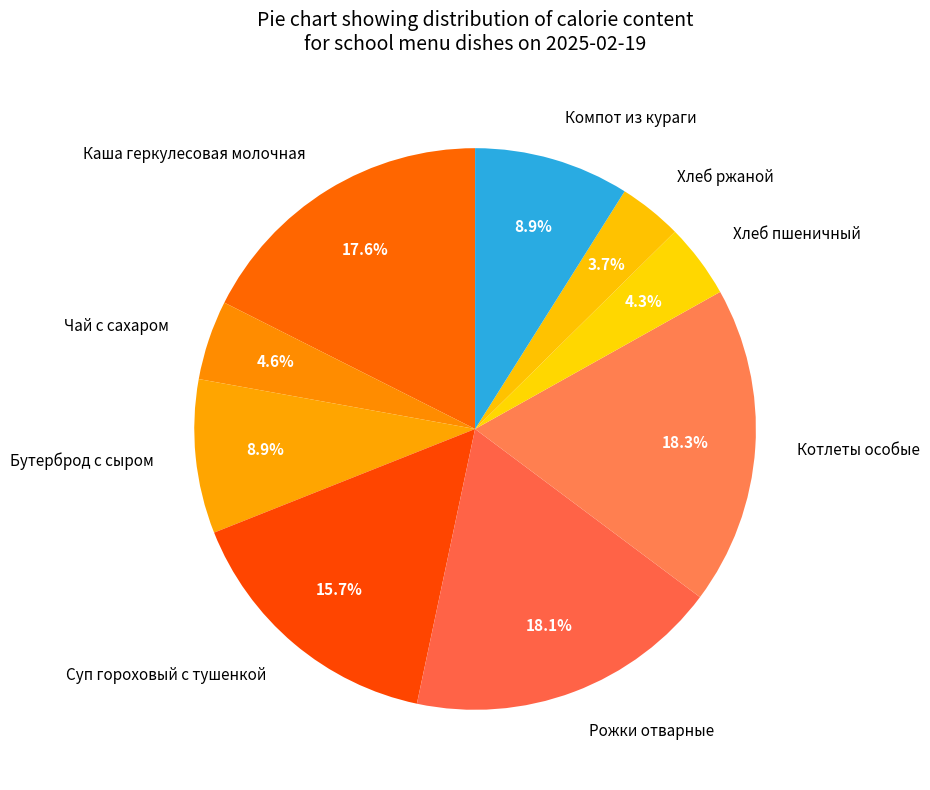

To the nearest percent, what percentage of the pie is Суп гороховый с тушенкой?

16%